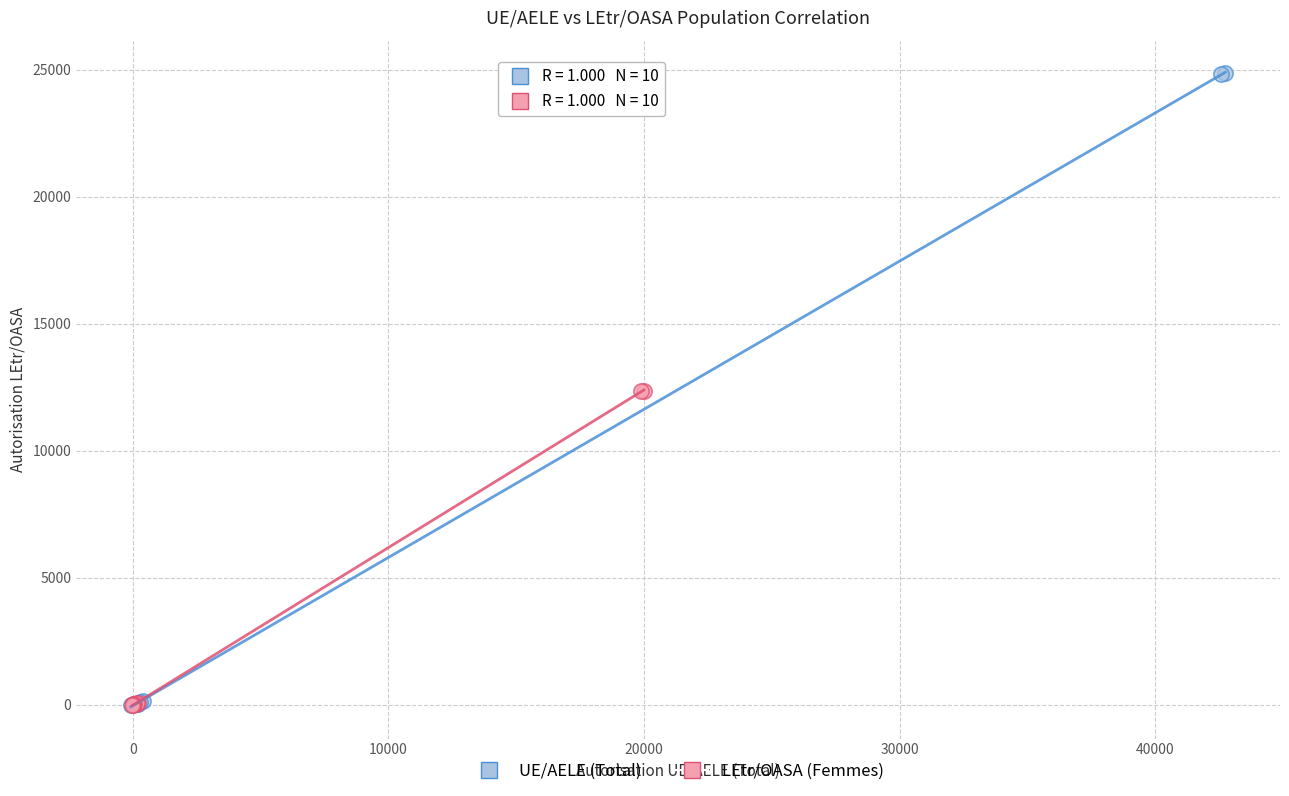

What are all the series names shown in the legend?

UE/AELE (Total), LEtr/OASA (Femmes)